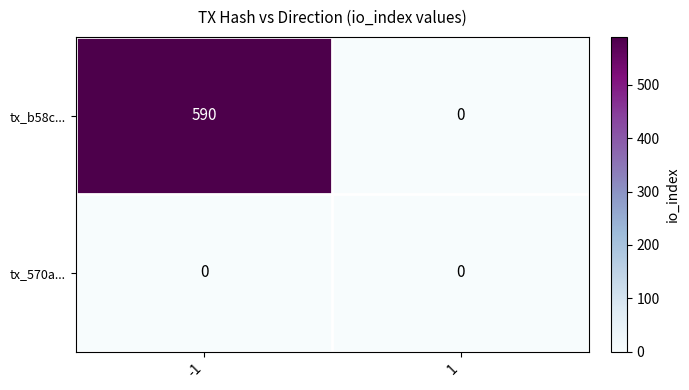

Rank the series by their average value, from lowest to highest.

tx_570a..., tx_b58c...